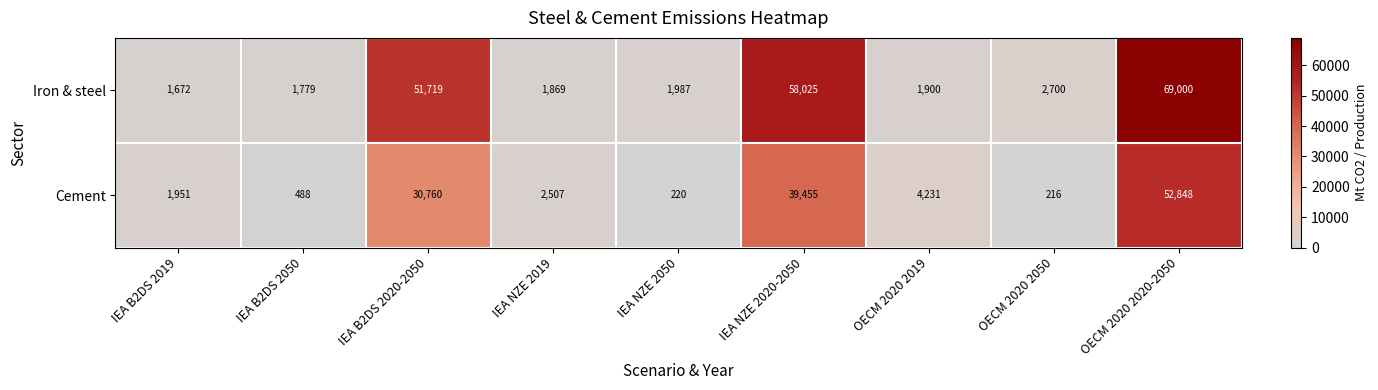

Which label corresponds to the smallest value in the chart?

OECM 2020 2050